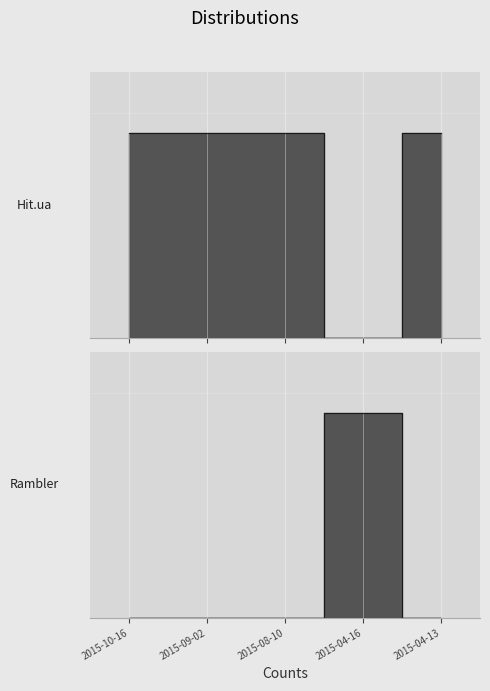

True or false: Rambler and Hit.ua cross at least once.

True